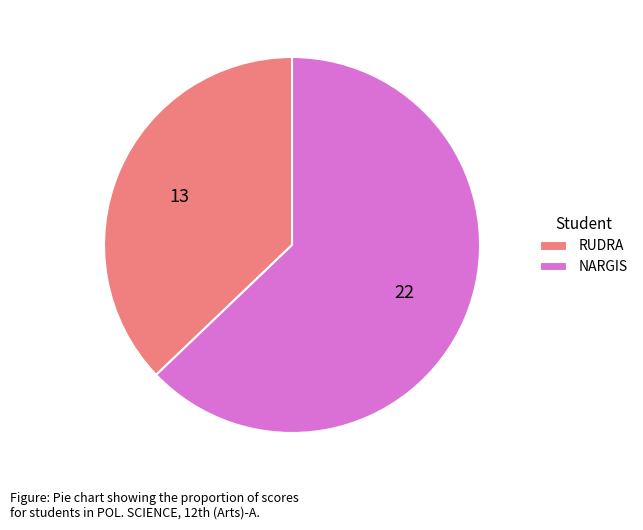

What is the largest slice in the pie chart?

NARGIS